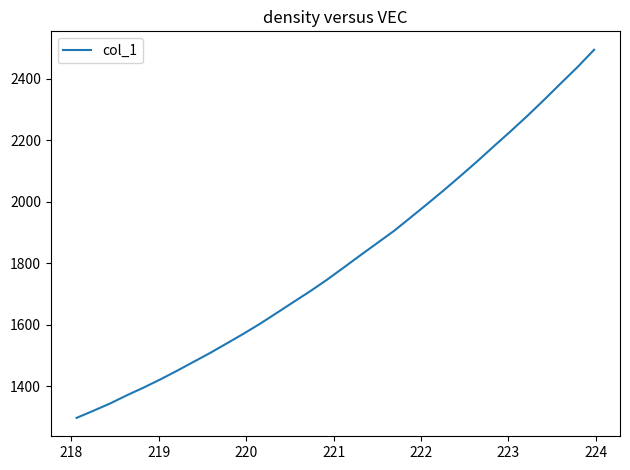

What is the greatest value displayed?

2494.9